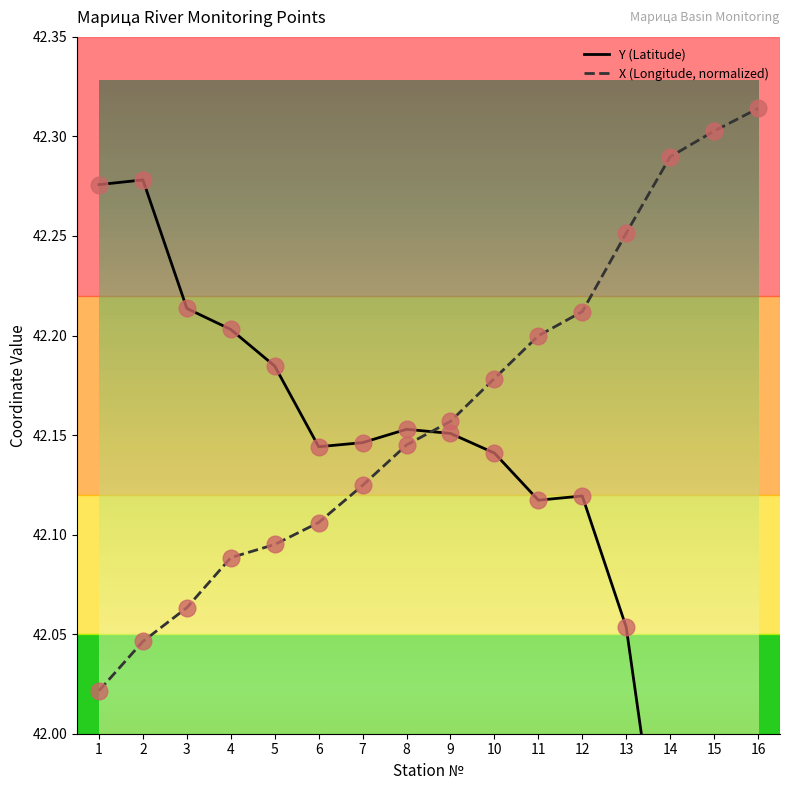

Which category has the highest value in the Y (Latitude) series?

2